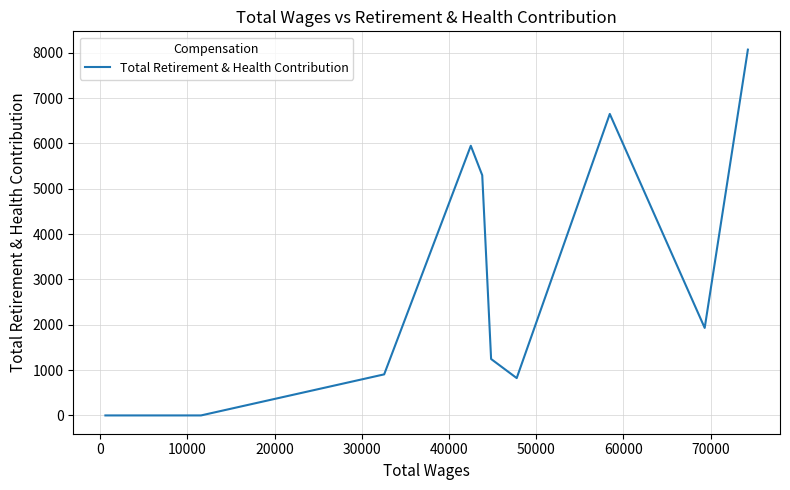

What is the difference between the maximum and minimum values?

8071